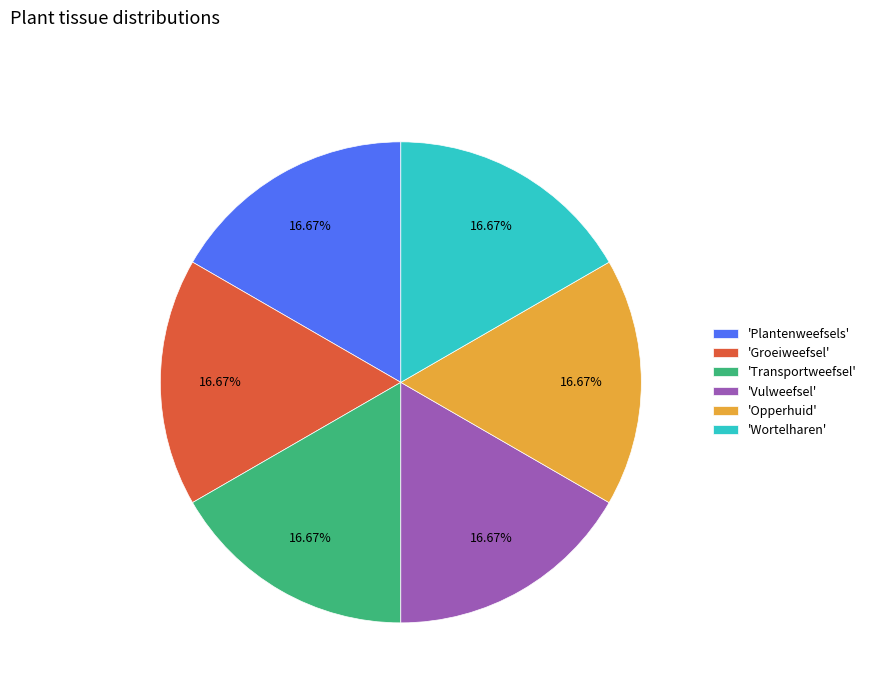

Approximately how many times larger is the value at 'Opperhuid' compared to 'Wortelharen'?

1.0